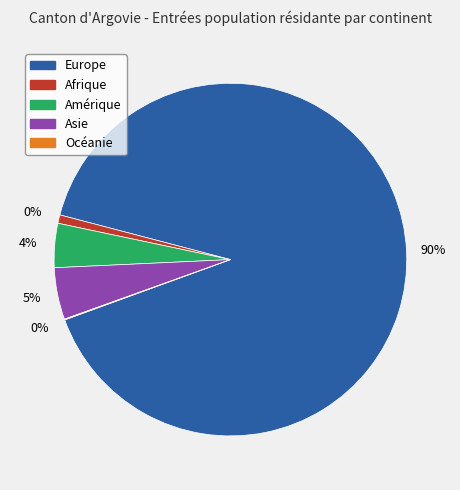

To the nearest percent, what is the difference between the largest and smallest slice percentages?

90%